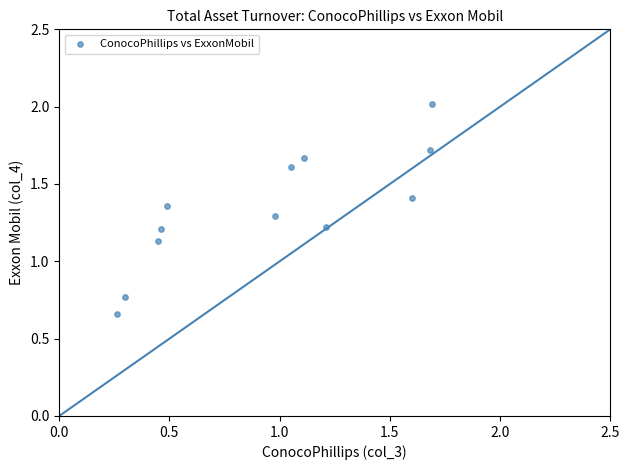

What is the average Y value?

1.3